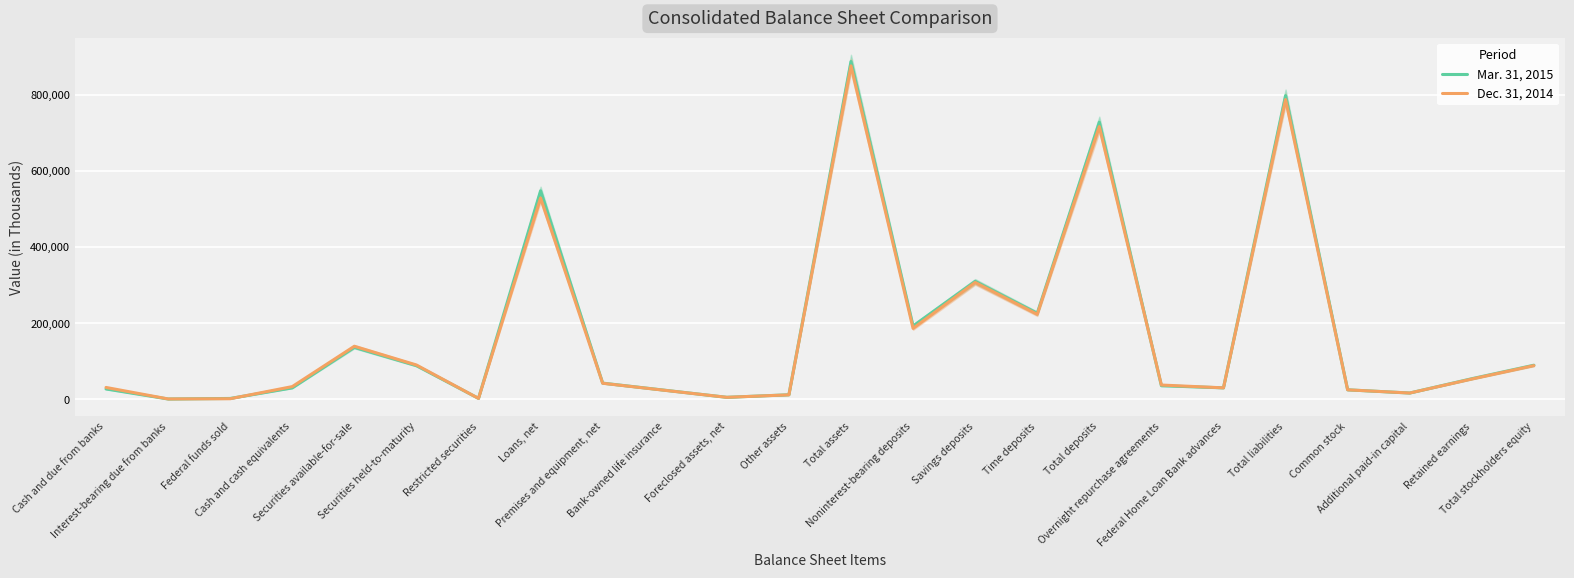

What is the difference between the highest and lowest values at Loans, net?

18905